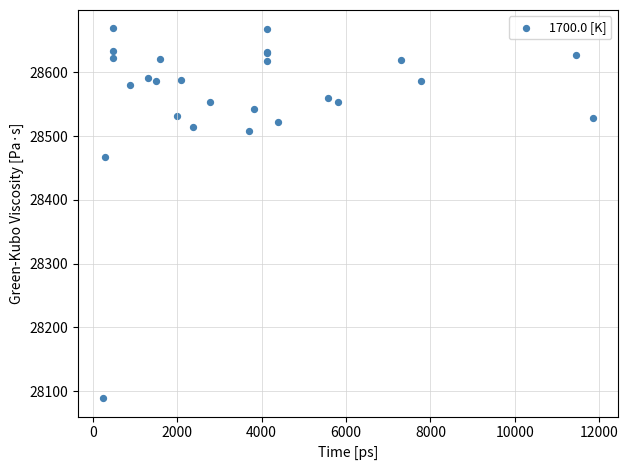

What Y value in the scatter plot is closest to 28379?

28468